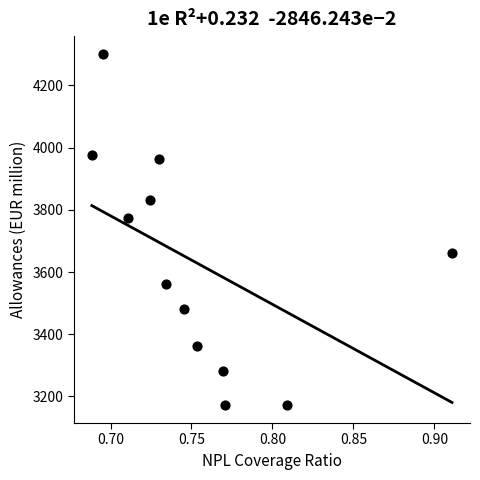

What Y value in the scatter plot is closest to 3736?

3773.7